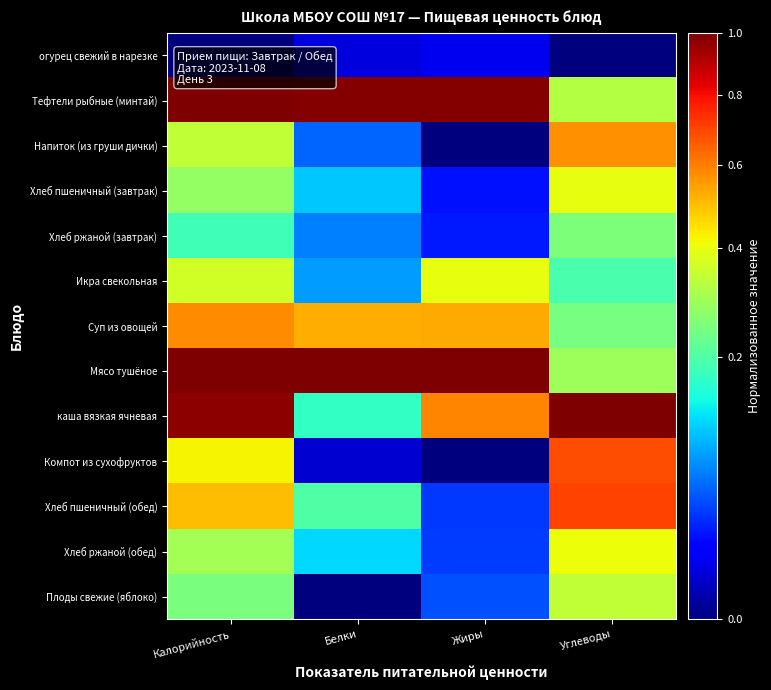

Which has a higher value, Углеводы or Жиры?

Жиры